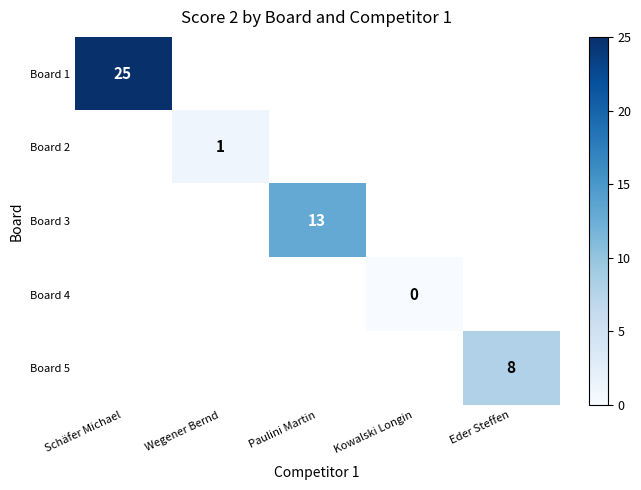

The Board 5 series shows 8 at Eder Steffen. True or false?

True